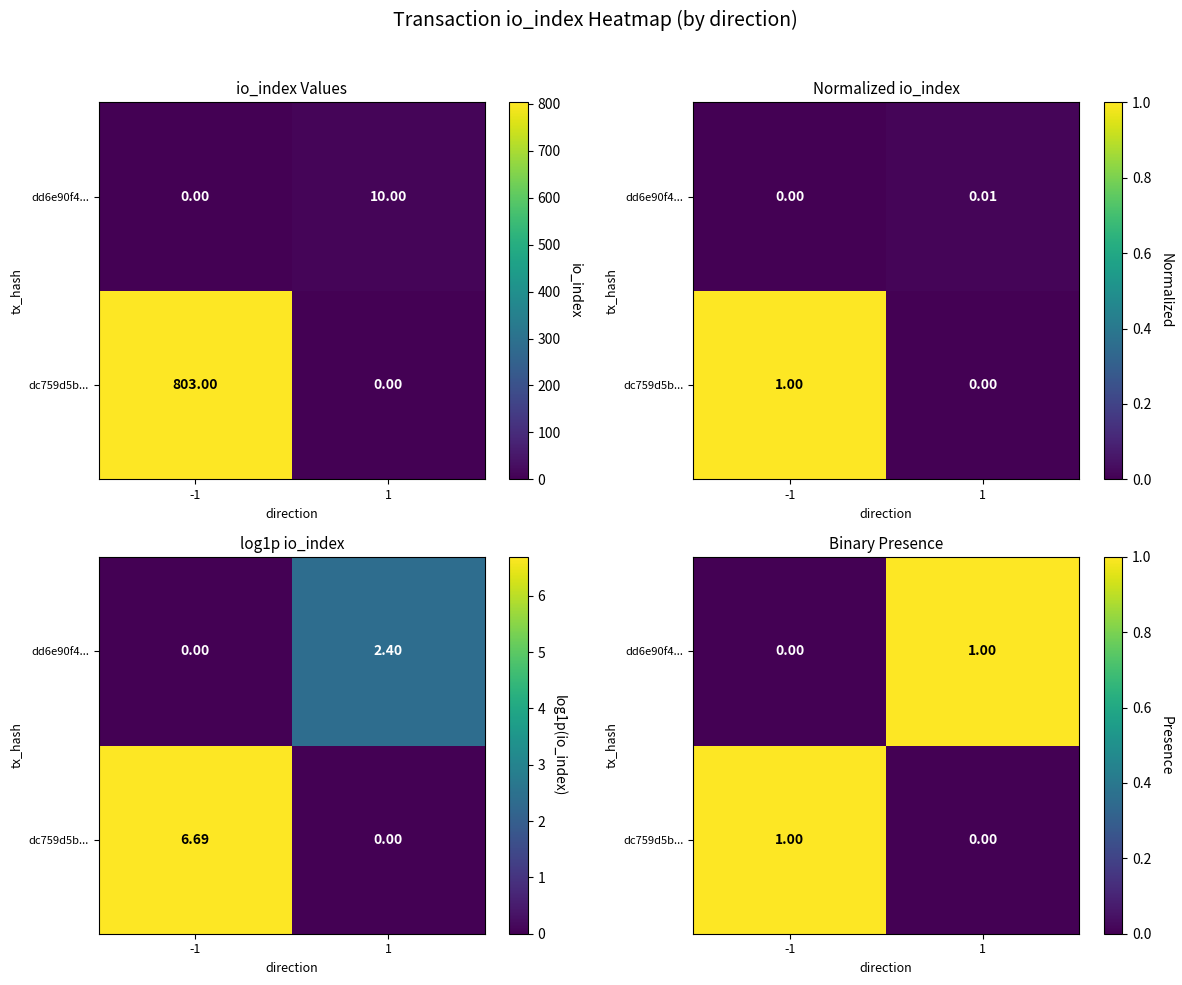

Which label corresponds to the smallest value in the chart?

1